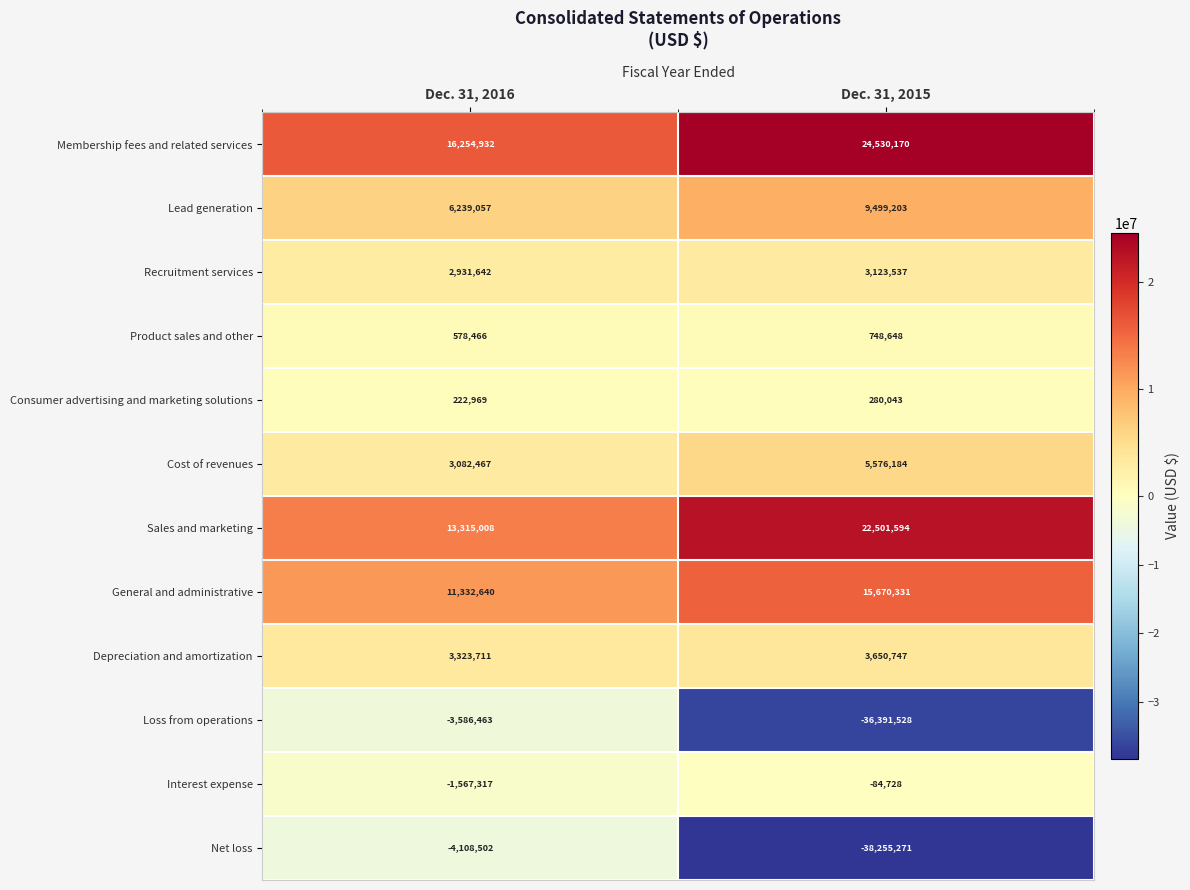

What is the total value across all series at Dec. 31, 2016?

48018610